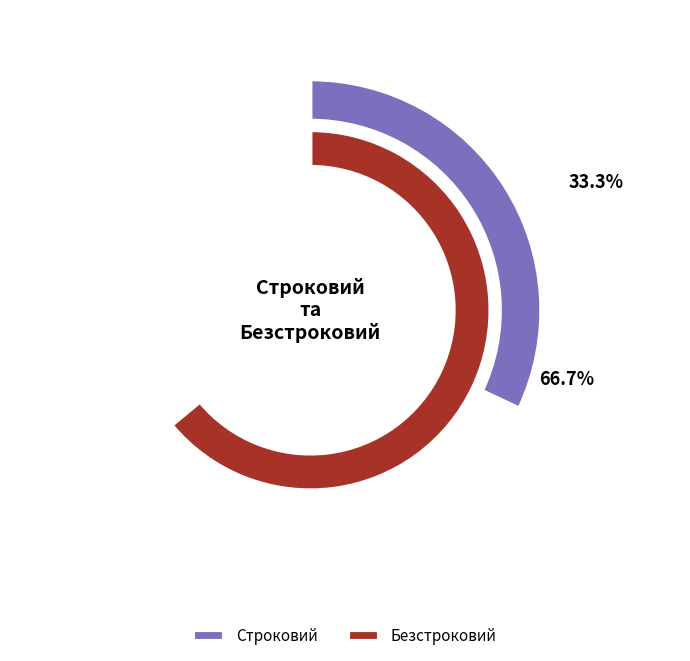

Rank the categories by value from highest to lowest.

Безстроковий, Строковий